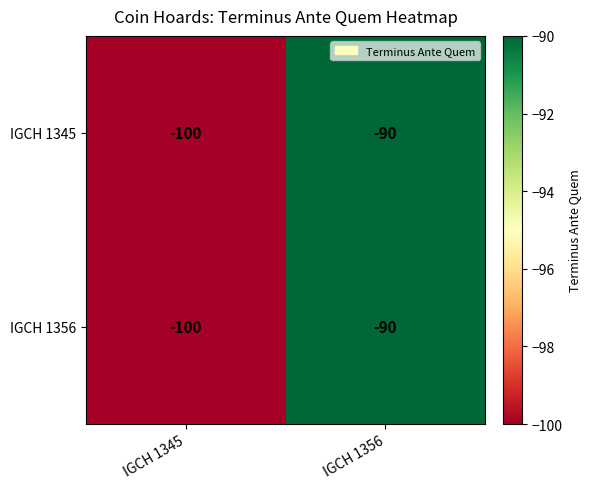

Rank the categories by IGCH 1345 value from lowest to highest.

IGCH 1345, IGCH 1356